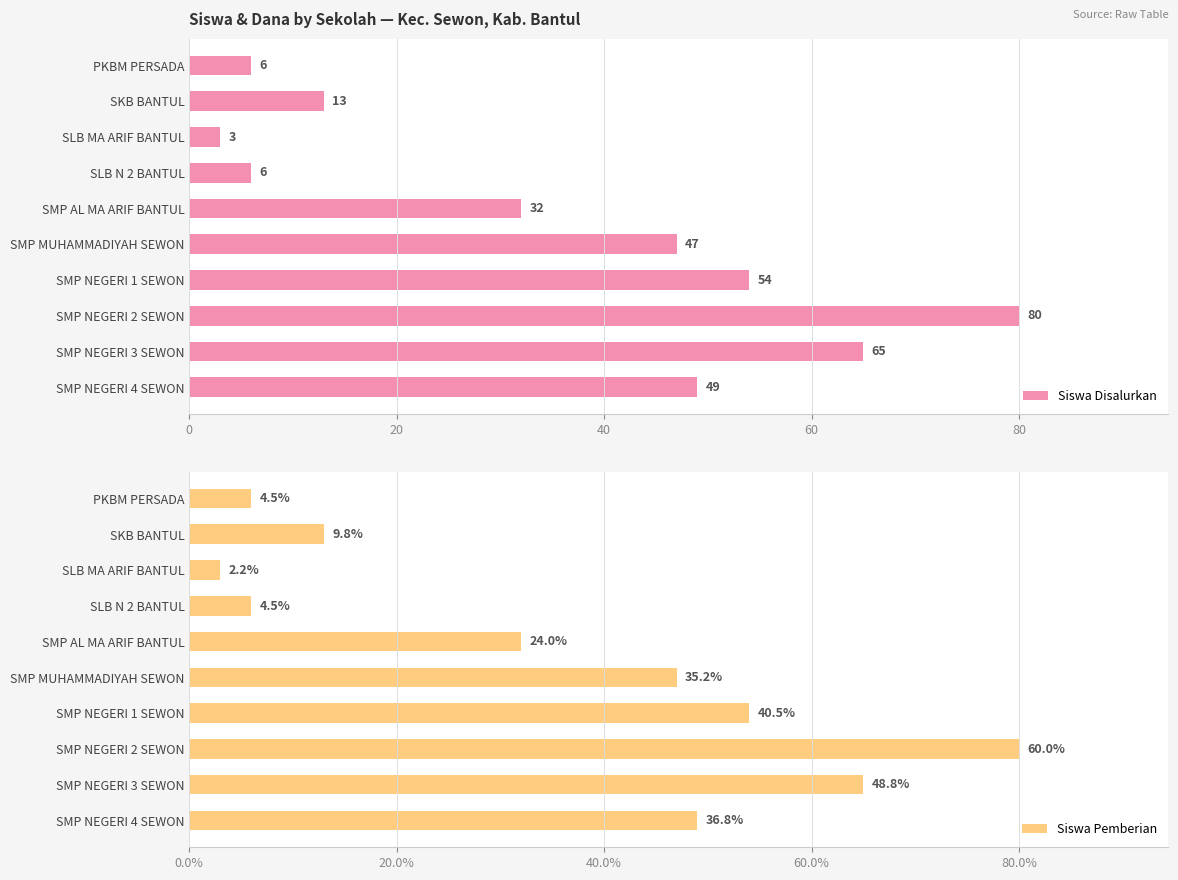

How many data points in Siswa Pemberian are less than 47?

5